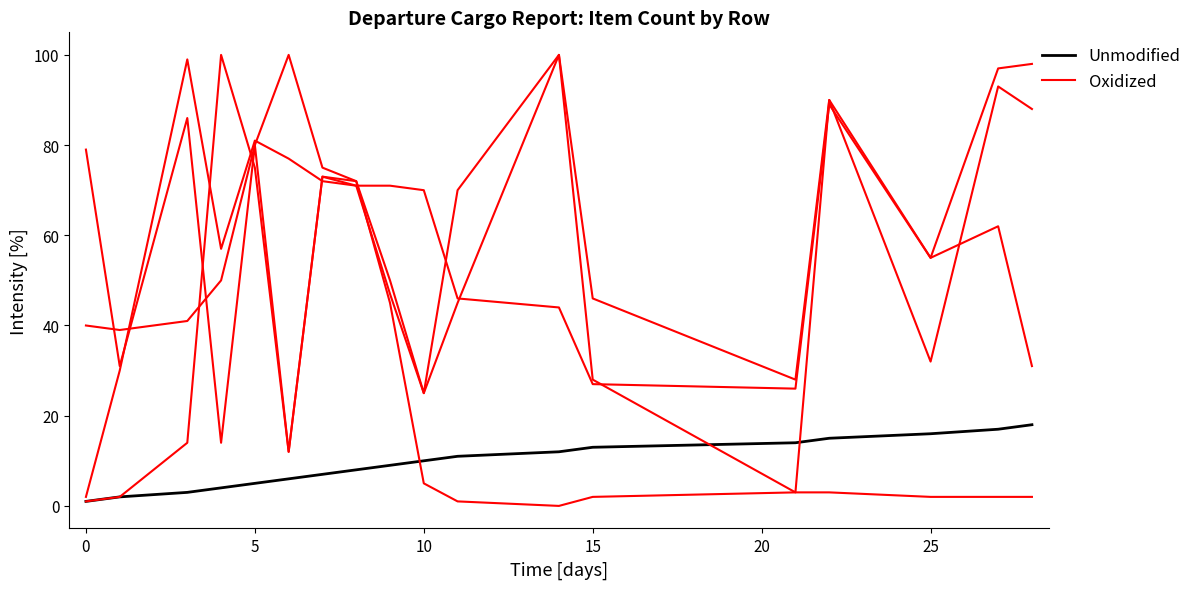

After their last crossing, which series has the higher values: Unmodified or Oxidized?

Unmodified